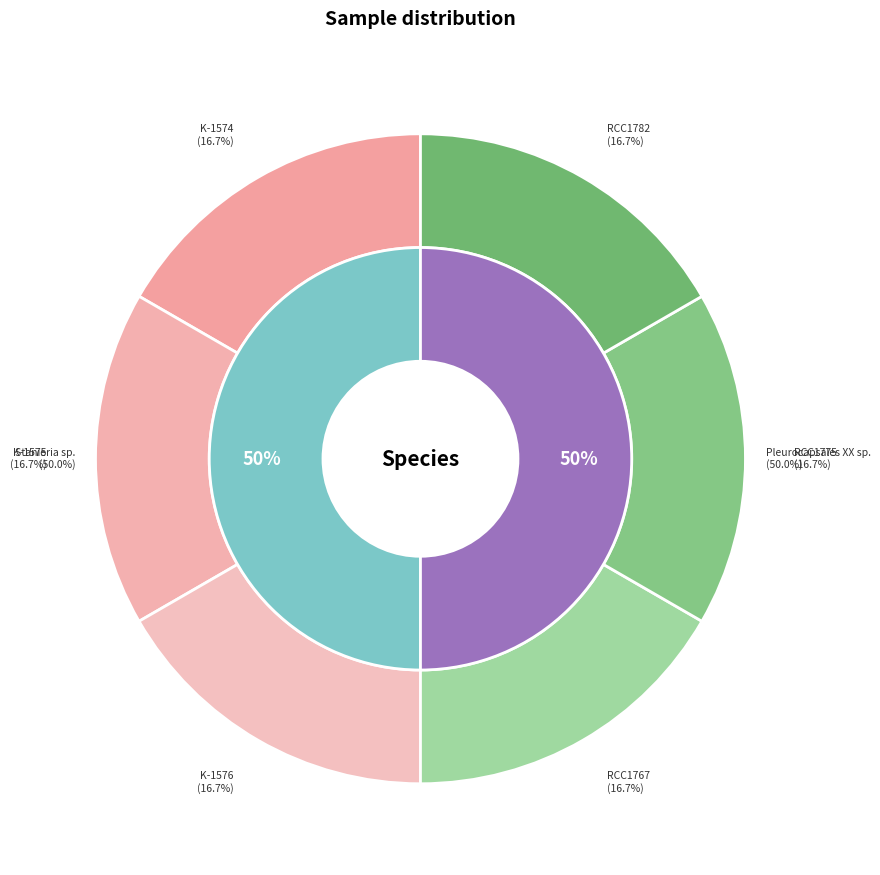

The K-1575 slice represents 1% of the pie. True or false?

False